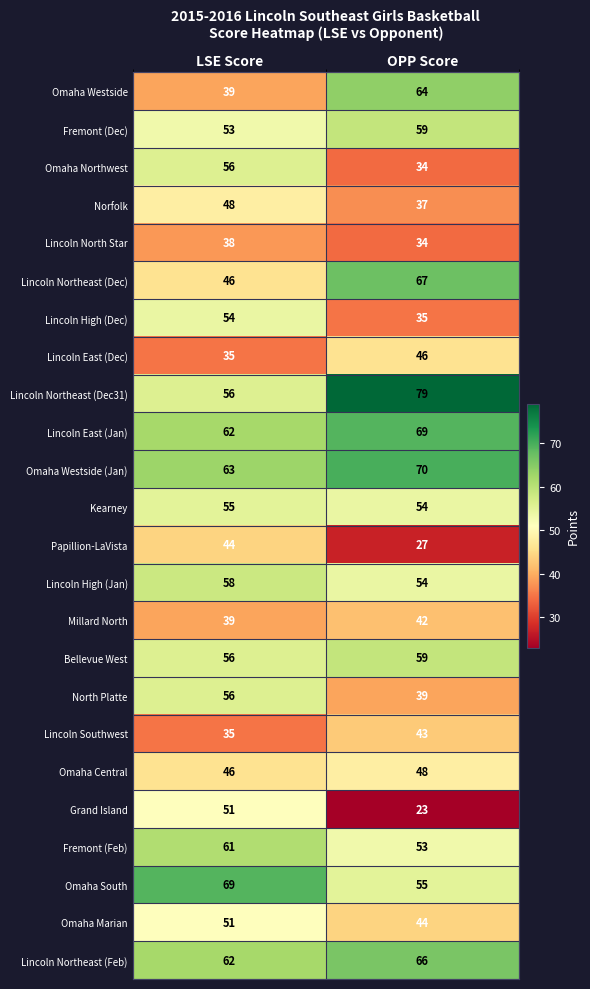

At which label is Omaha Westside (Jan) closest to 66?

LSE Score